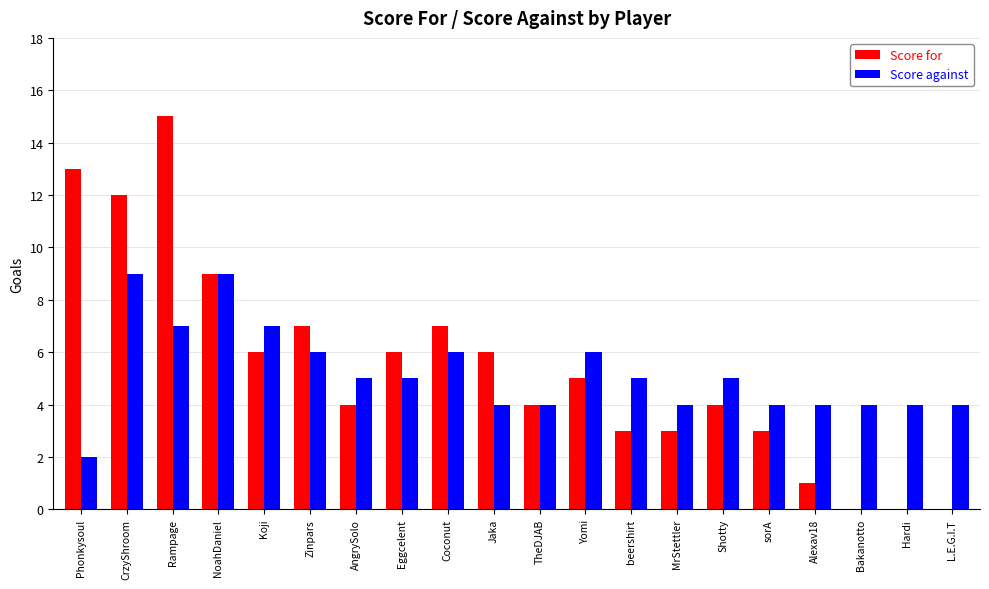

True or false: Score against has a value of 6 at CrzyShroom.

False